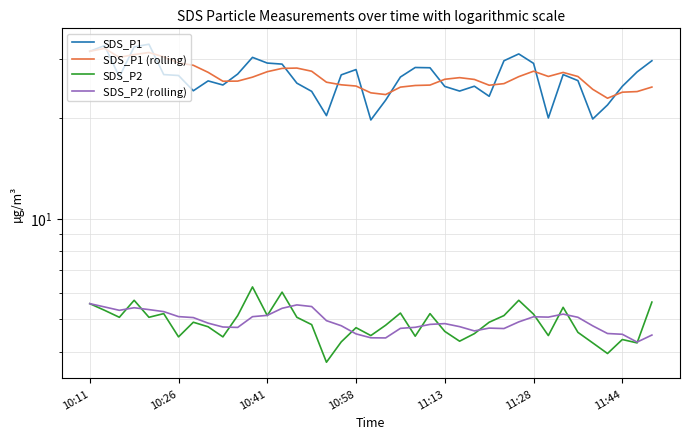

At how many categories does at least one series exceed 8?

39